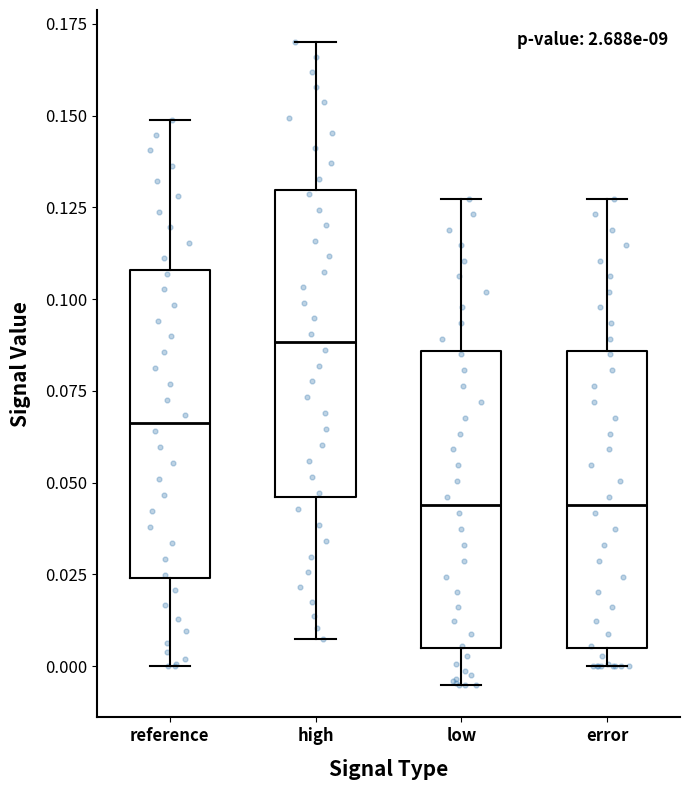

Reading left to right, transcribe this box plot: for each box, give where its median line is, the range the box spans, and where its two whiskers end, as read against the y-axis. The values are not printed on the chart, so give them approximately, as read against the axis.

reference: median 0.065, box 0.025 to 0.110, whiskers 0.000 to 0.150
high: median 0.090, box 0.045 to 0.130, whiskers 0.005 to 0.170
low: median 0.045, box 0.005 to 0.085, whiskers -0.005 to 0.125
error: median 0.045, box 0.005 to 0.085, whiskers 0.000 to 0.125